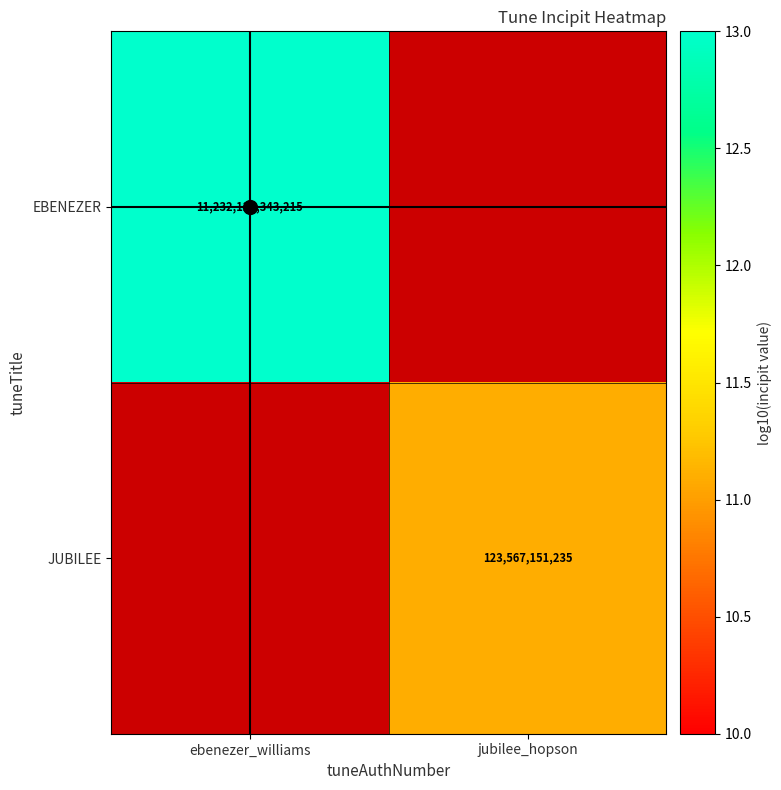

List the series in order of their overall mean, lowest first.

EBENEZER, JUBILEE